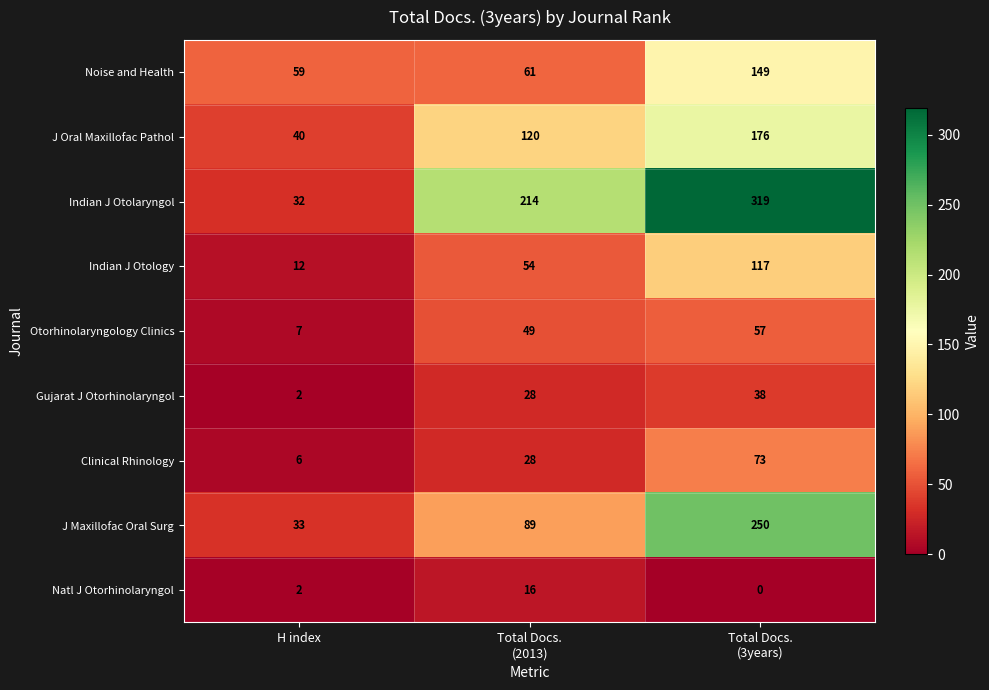

Count the J Oral Maxillofac Pathol values in the range 40 to 176.

3